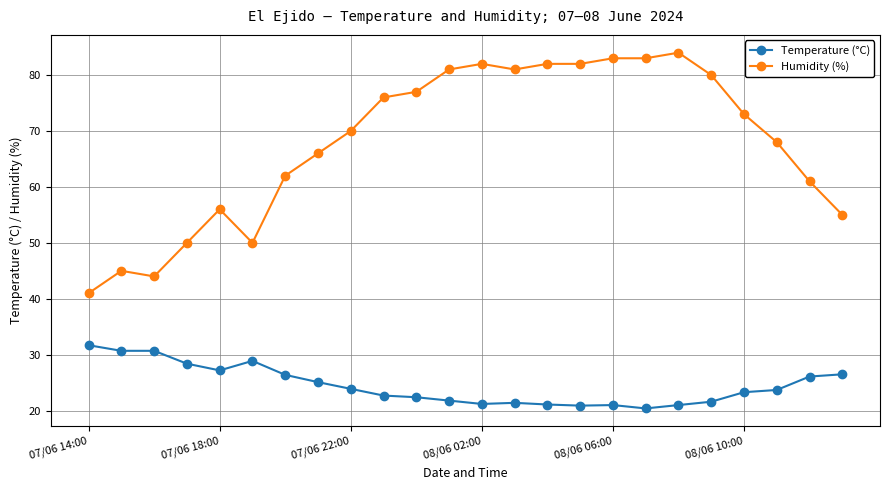

Rank the series by their maximum value, from lowest to highest.

Temperature (°C), Humidity (%)